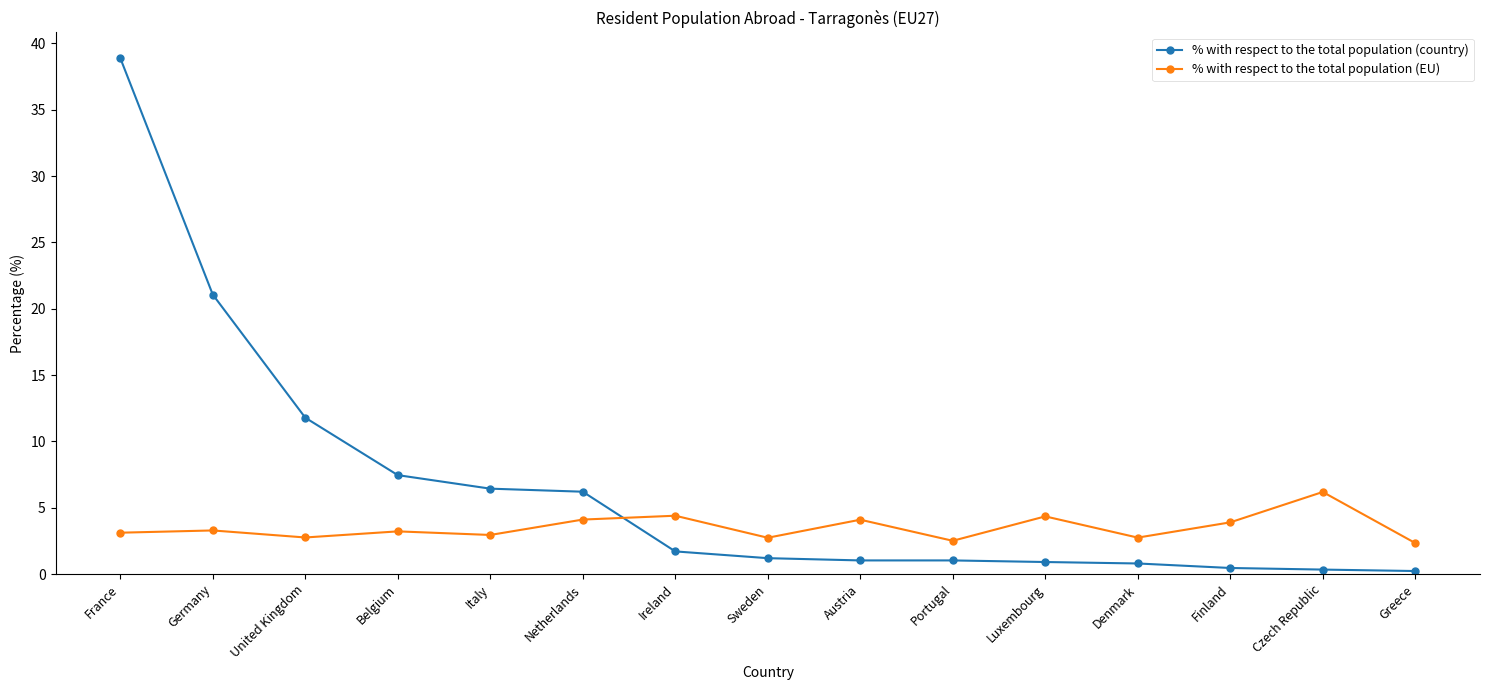

How many lines are shown in the chart?

2